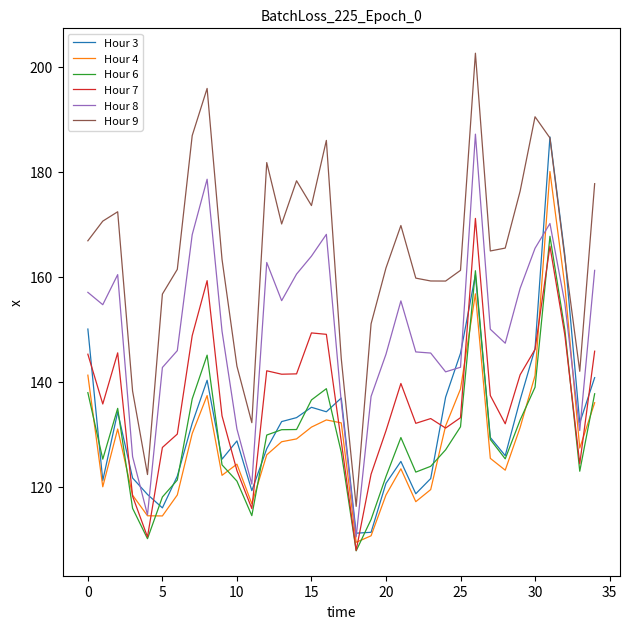

What is the minimum value for Hour 9?

116.3